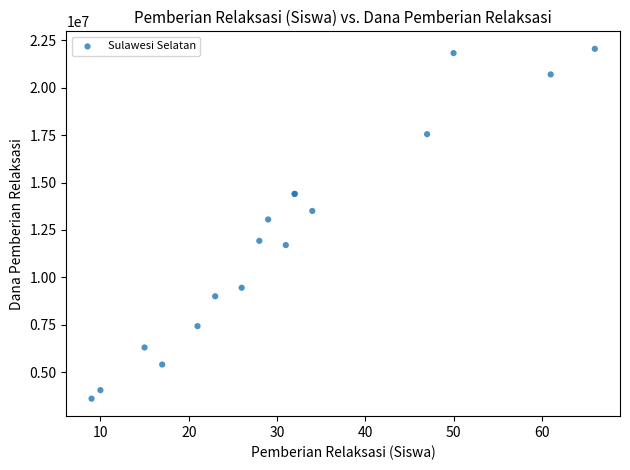

What Y value in the scatter plot is closest to 12825000?

13050000